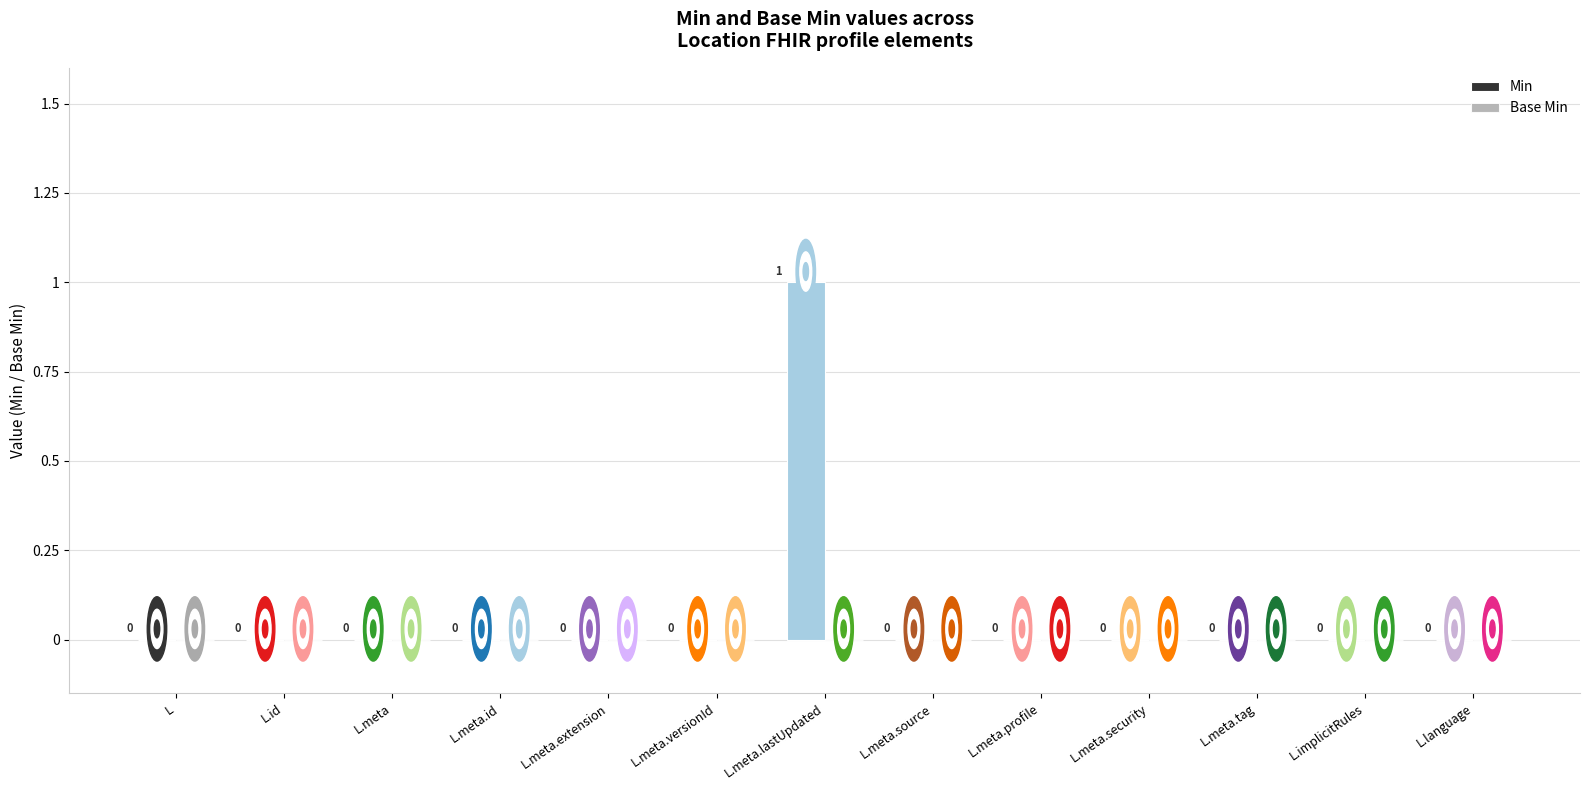

What is the greatest value displayed?

1